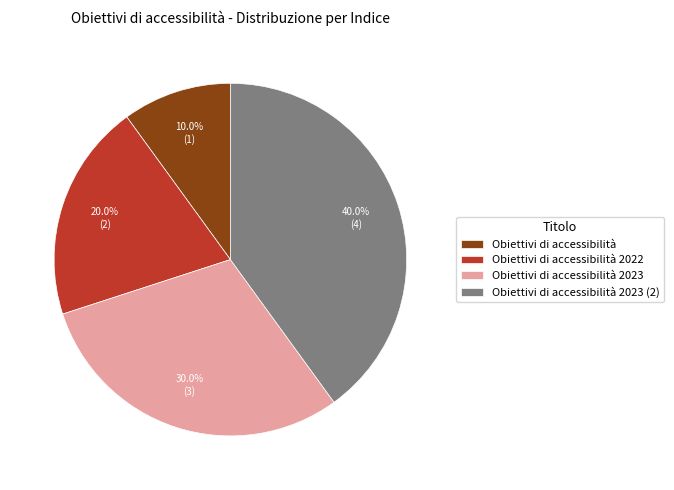

What percentage is the Obiettivi di accessibilità 2023 slice, to the nearest percent?

30%